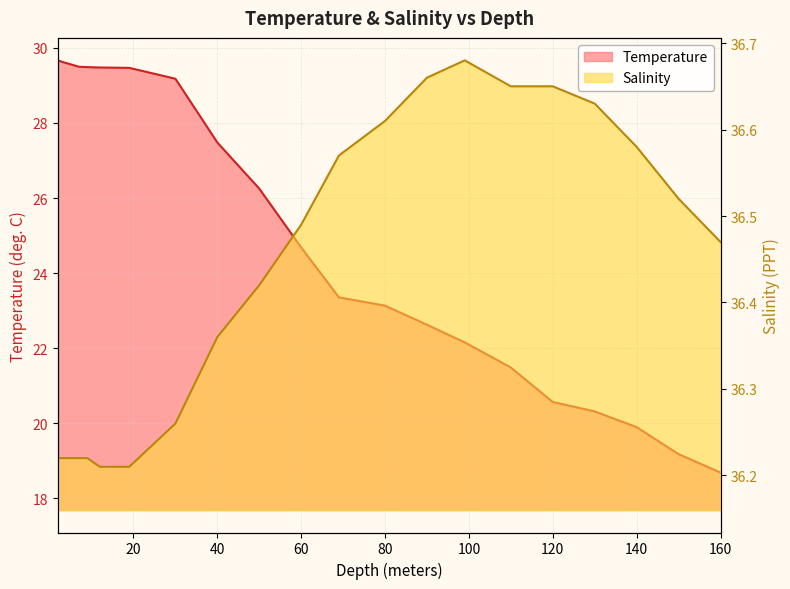

The Salinity series shows 12.0 at 7.0. True or false?

False